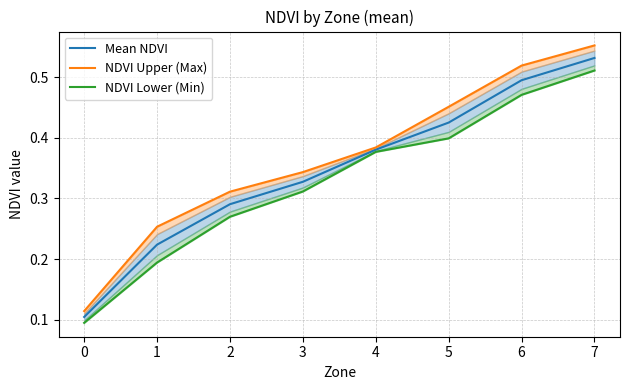

List the series in order of their overall mean, highest first.

NDVI Upper (Max), Mean NDVI, NDVI Lower (Min)